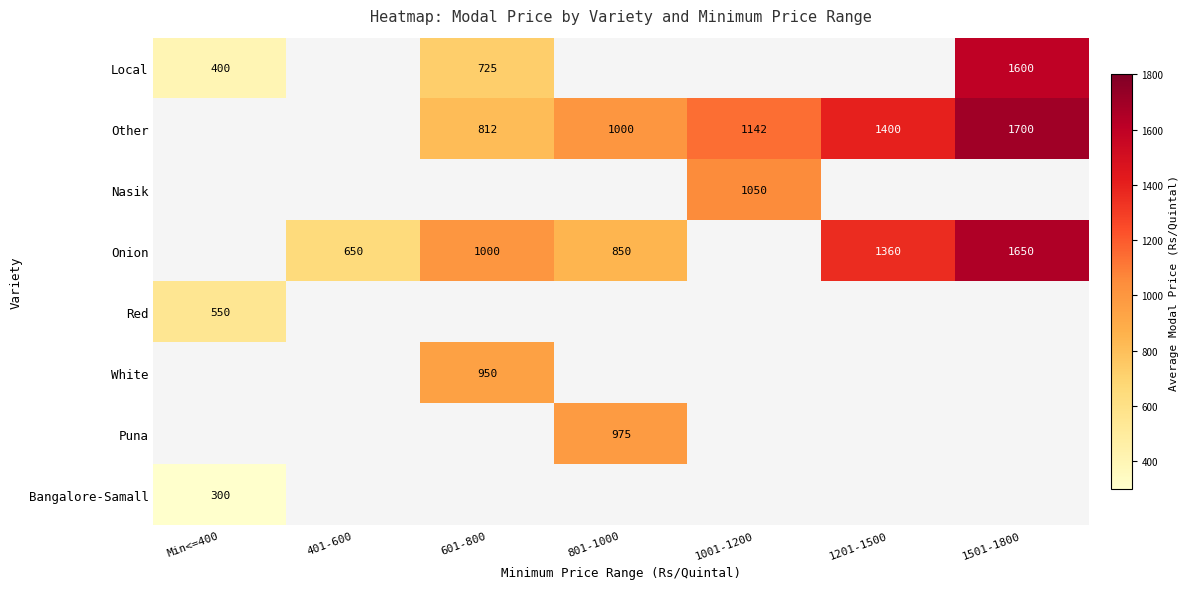

Which category has the lowest value across all series?

Min<=400